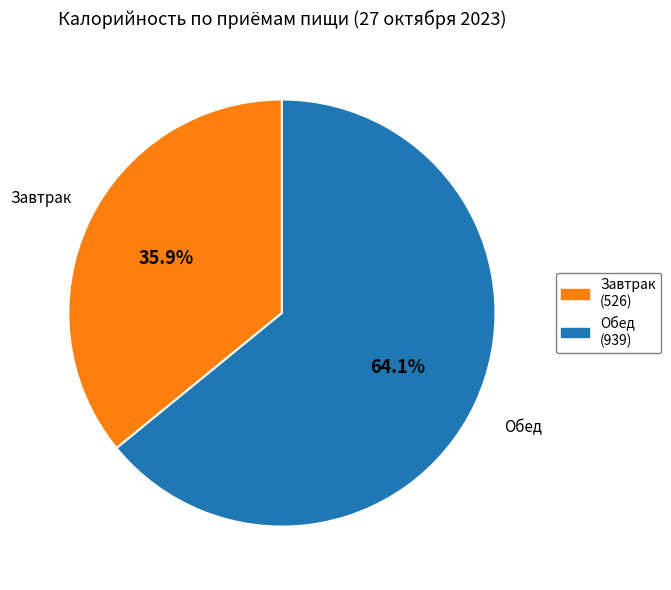

Approximately how many times larger is the value at Обед compared to Завтрак?

1.8